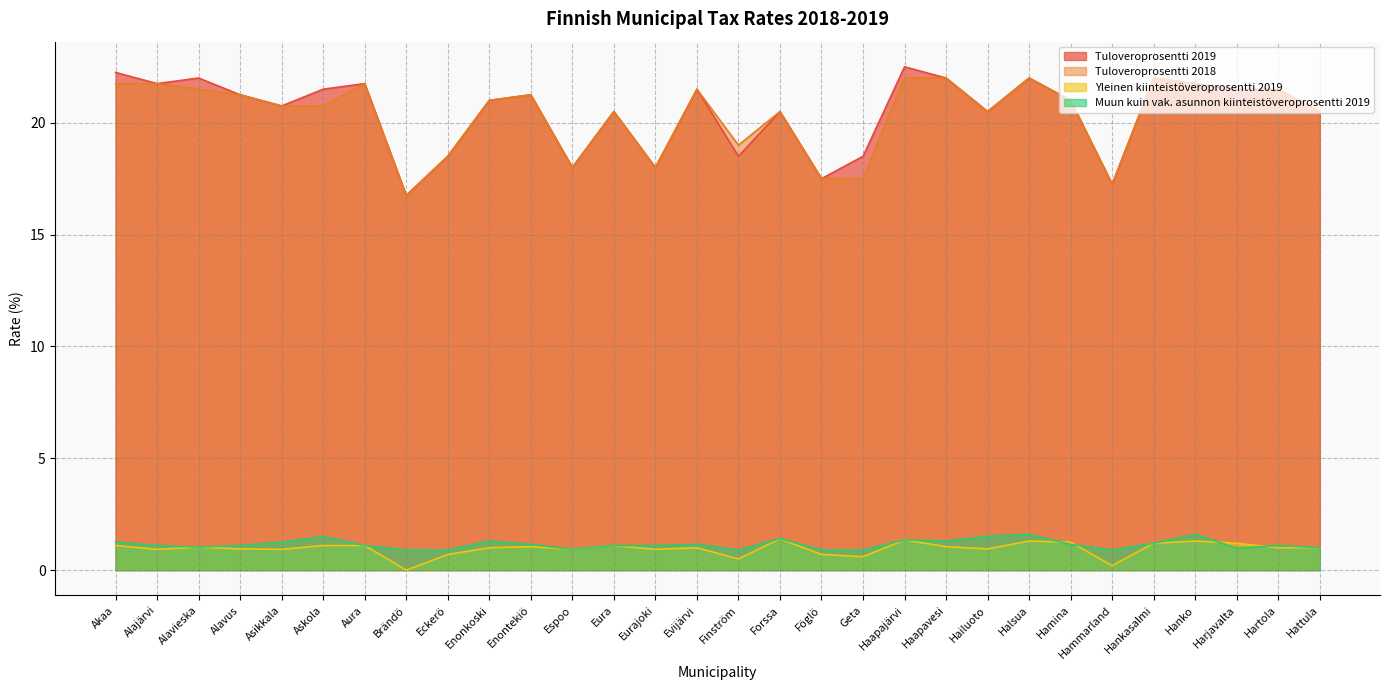

What is the difference between the second highest and minimum values in the Tuloveroprosentti 2019 series?

5.5